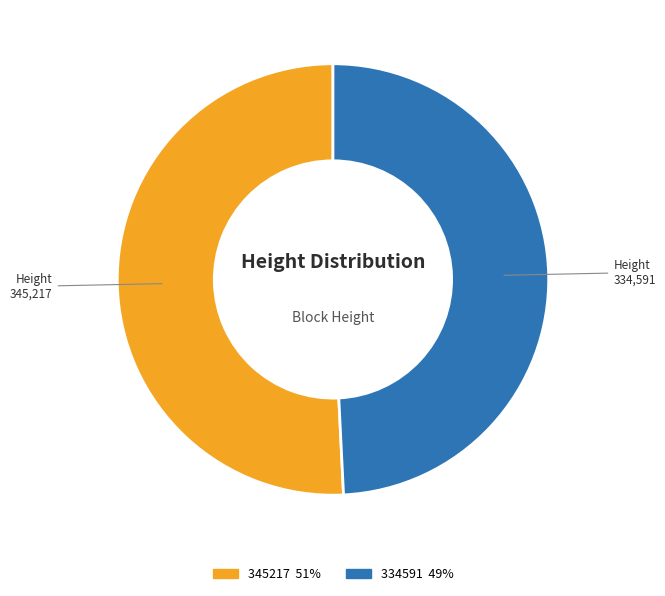

Rank the categories by value from highest to lowest.

345217, 334591